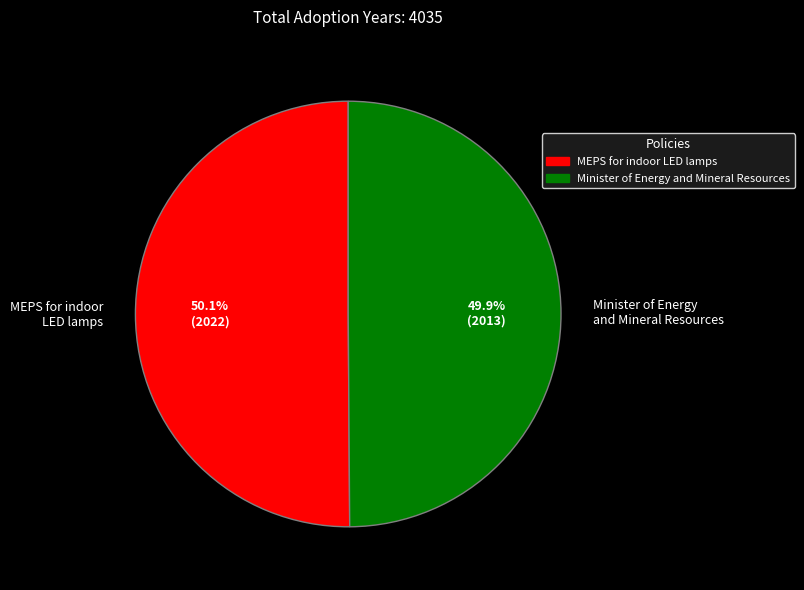

To the nearest percent, what percentage of the pie is MEPS for indoor LED lamps?

50%